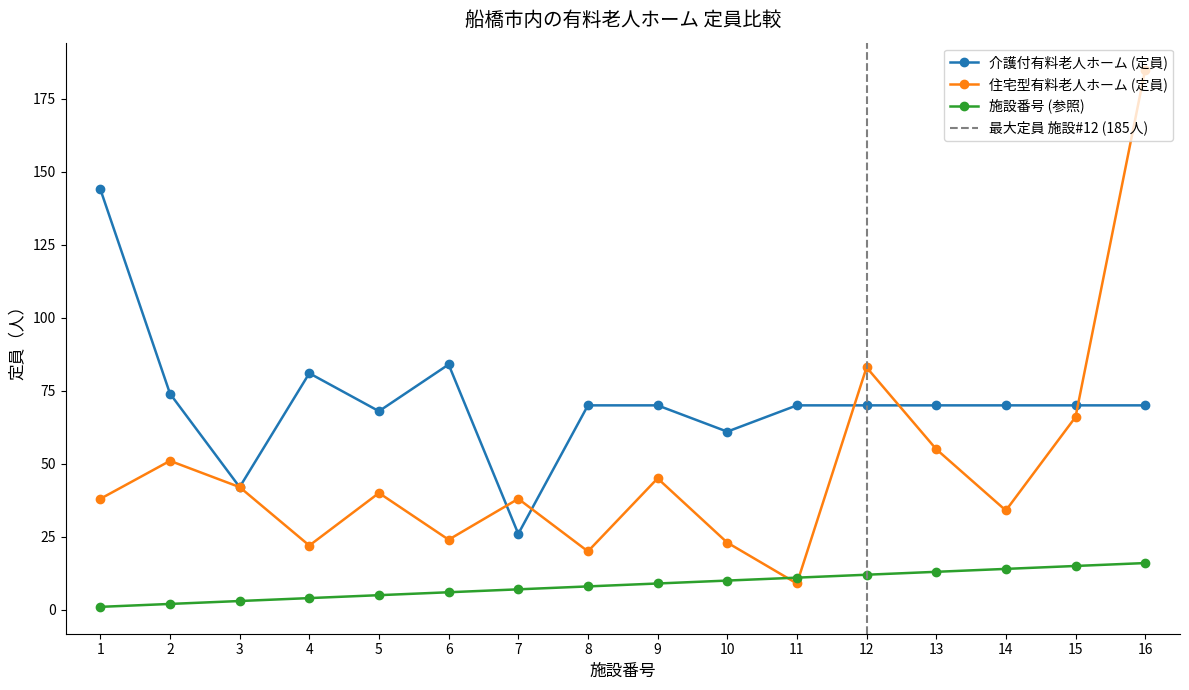

What is the value of the 介護付有料老人ホーム (定員) point at the 9th from the left?

70